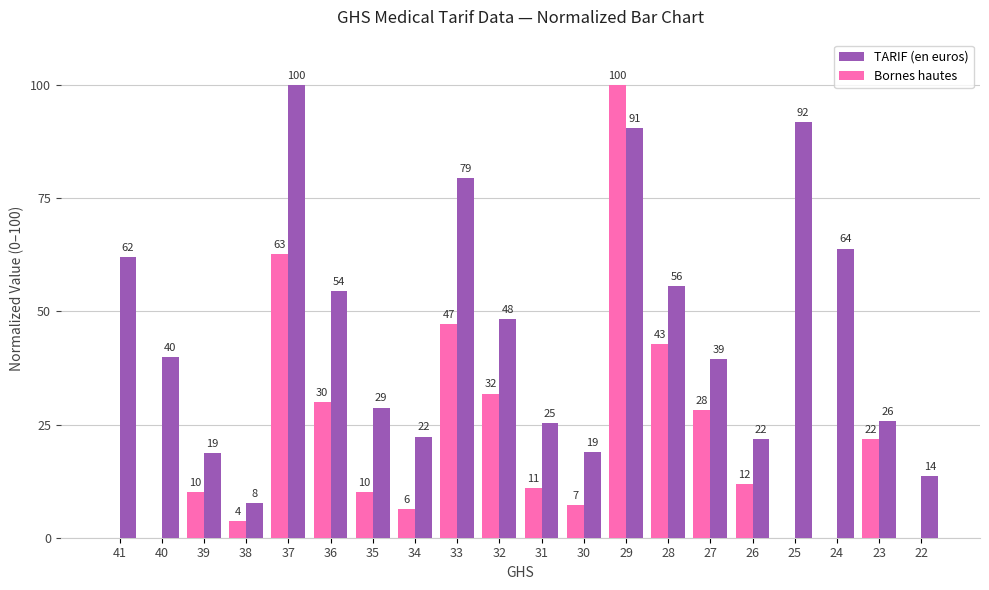

True or false: Bornes hautes has a value of -45.2 at 40.

False